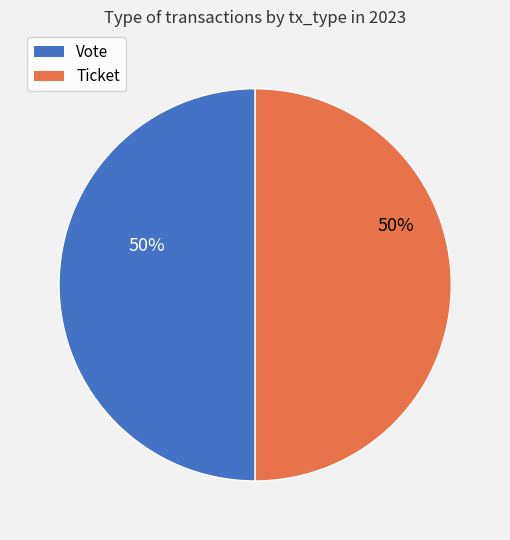

Is the sum of Ticket and Vote greater than half?

Yes